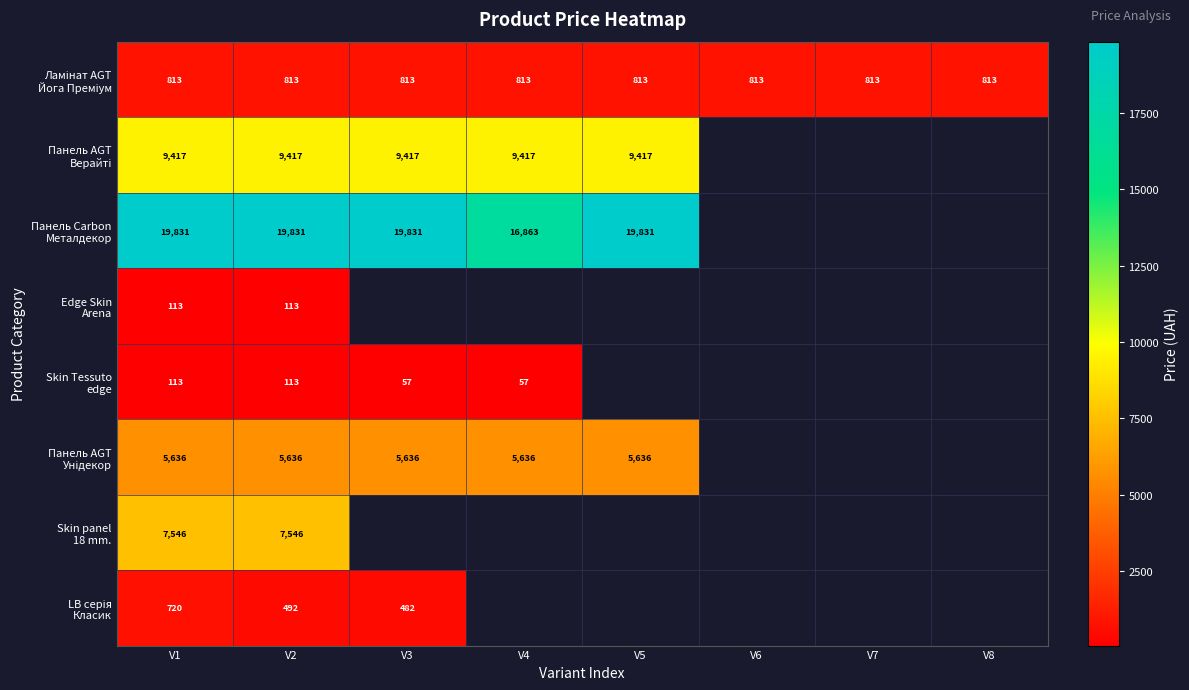

Where is Панель Carbon Металдекор nearest to the value 18347?

V4